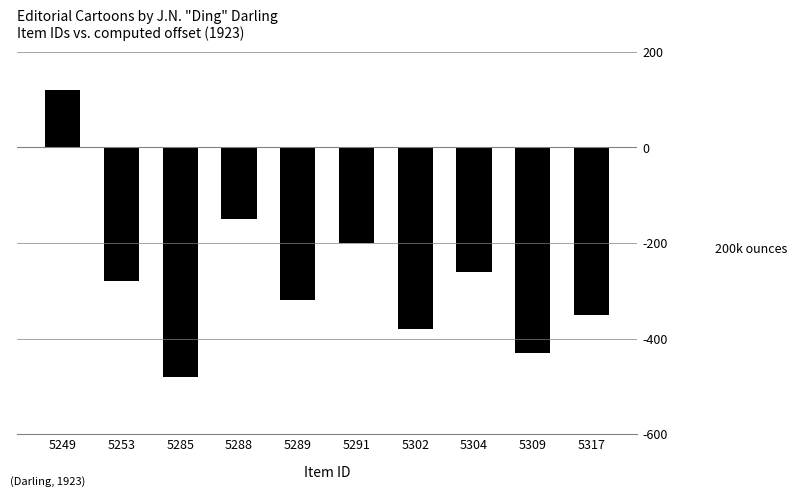

What is the sum of the values at 5317 and 5285?

-830